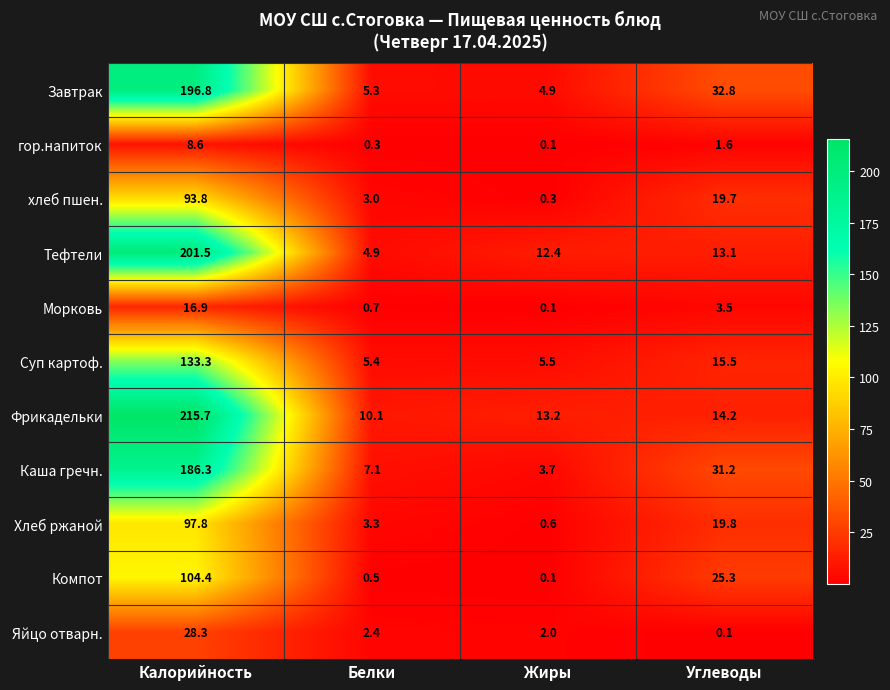

What is the difference between the highest and lowest values at Углеводы?

32.7